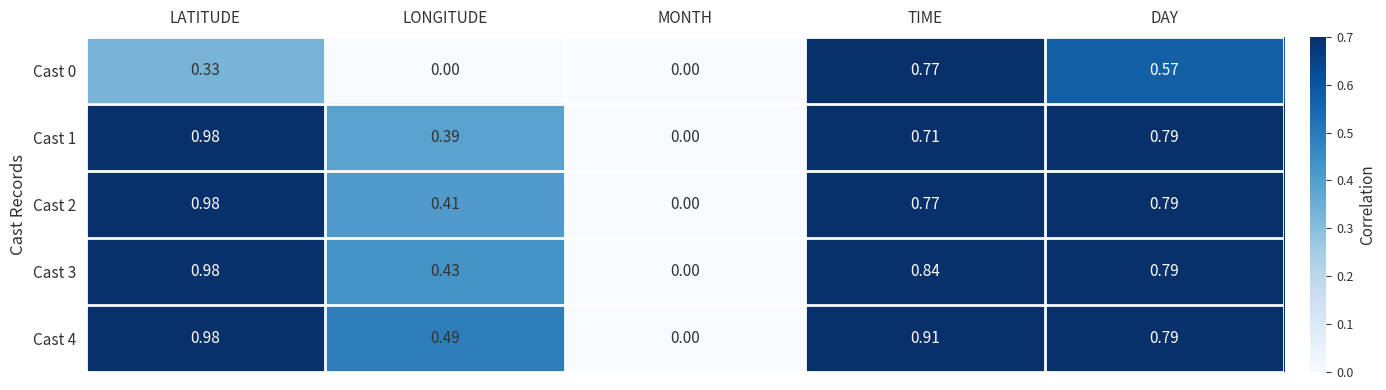

How many data points in Cast 4 are above 0?

4